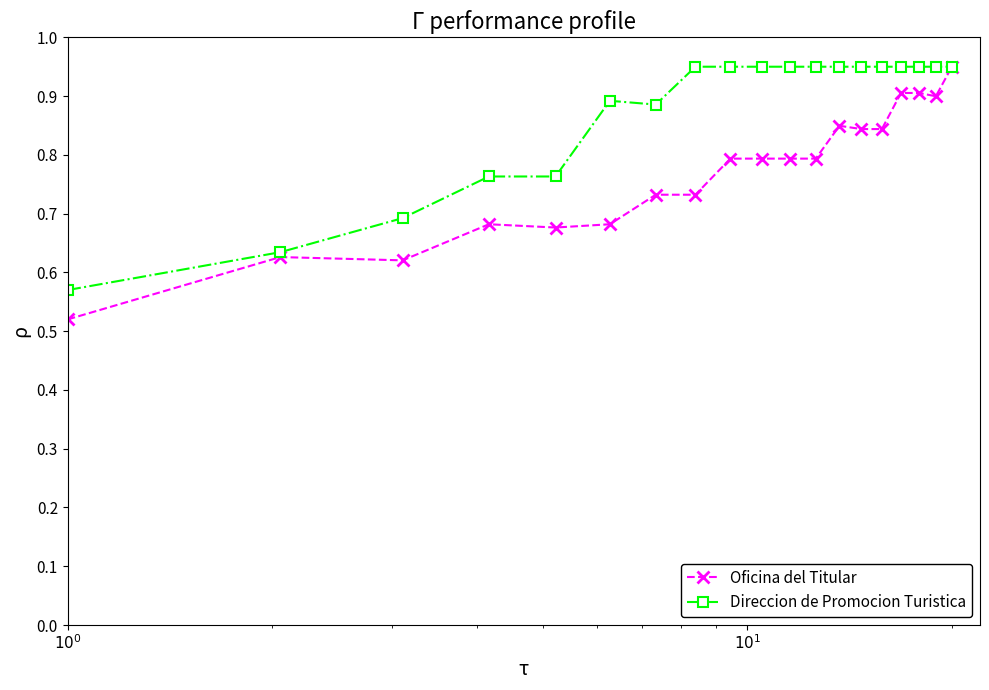

What is the sum of all Oficina del Titular values?

14.6